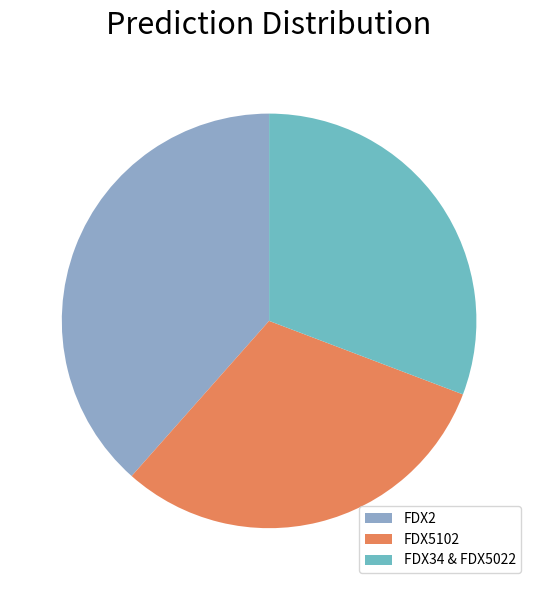

Is it true that FDX2 is 38% of the pie?

True